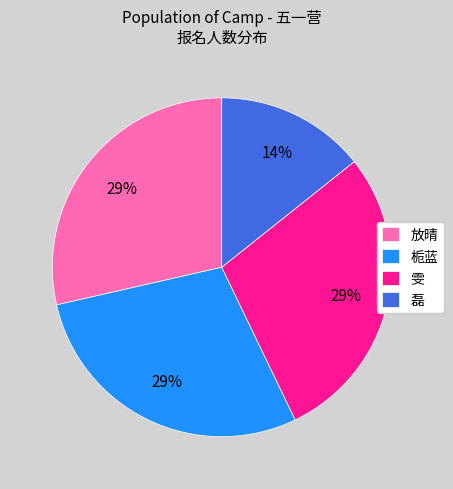

To the nearest percent, what is the average slice percentage?

25%